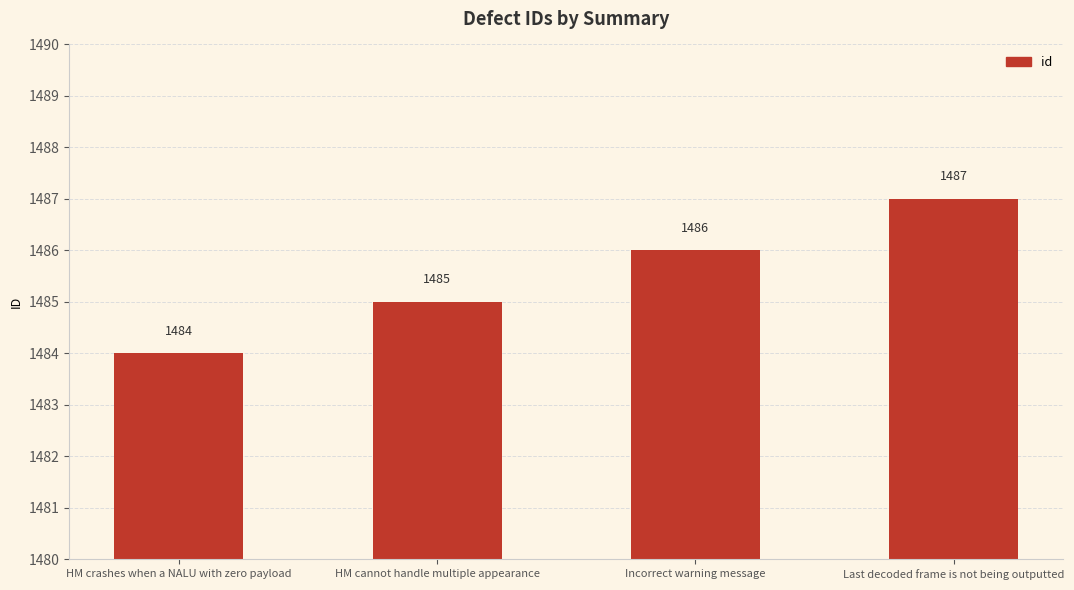

At which category does the chart reach its minimum across all series?

HM crashes when a NALU with zero payload